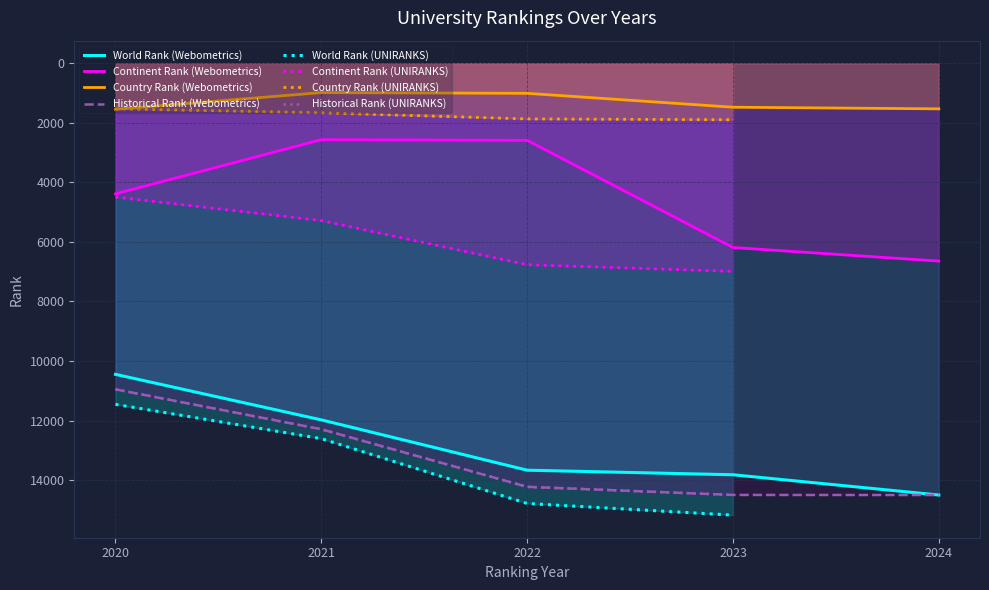

True or false: Continent Rank (Webometrics) and Country Rank (Webometrics) cross at least once.

False